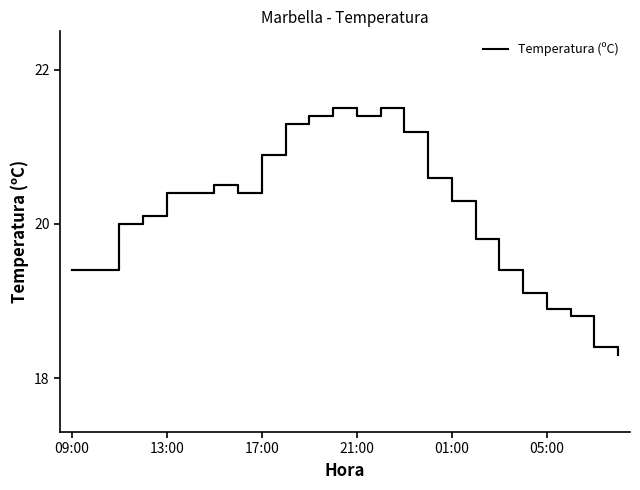

What is the minimum value shown in the chart?

18.3